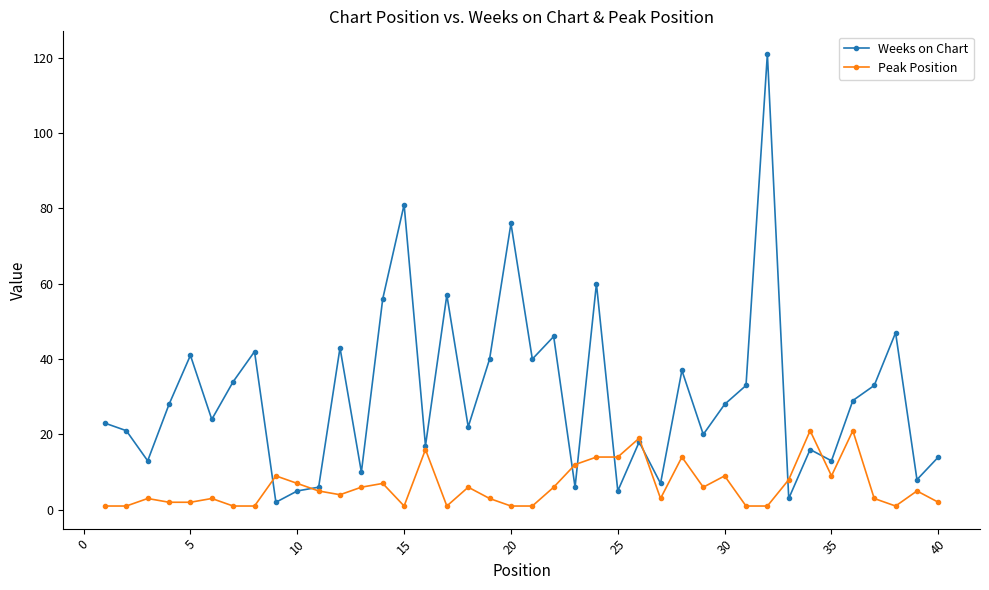

What is the sum of all Peak Position values?

250